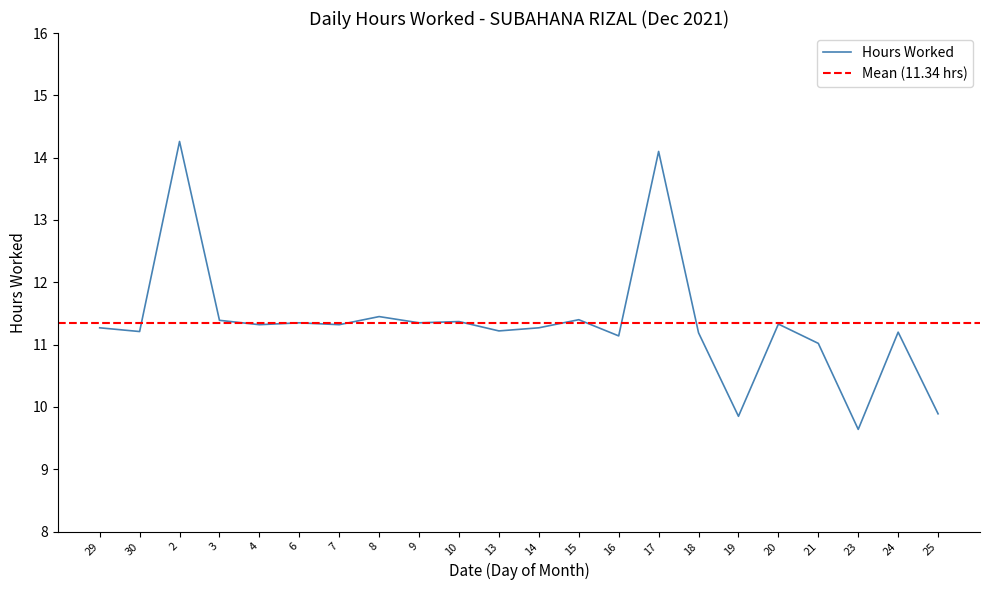

Does the chart display data point markers on the line(s)?

No